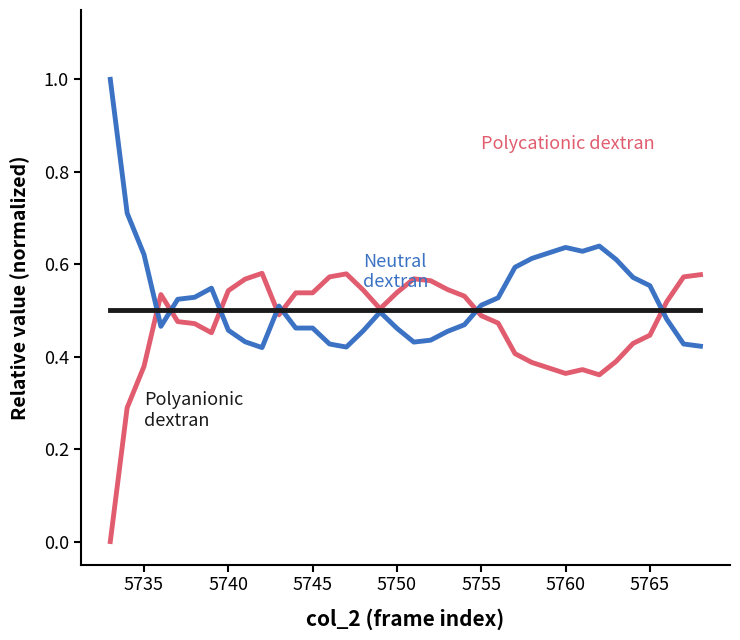

Is this an area chart (filled region under the line)?

No